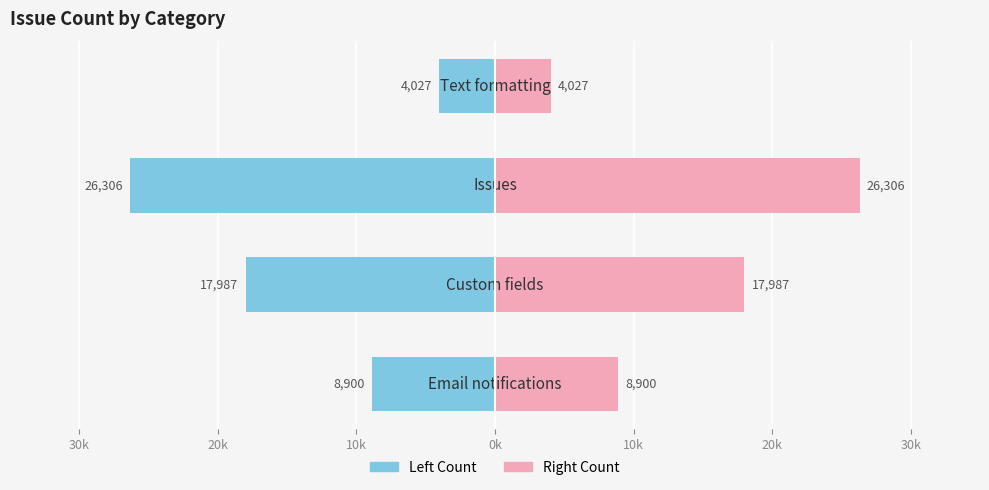

Which has a higher value, 20k or 30k?

30k